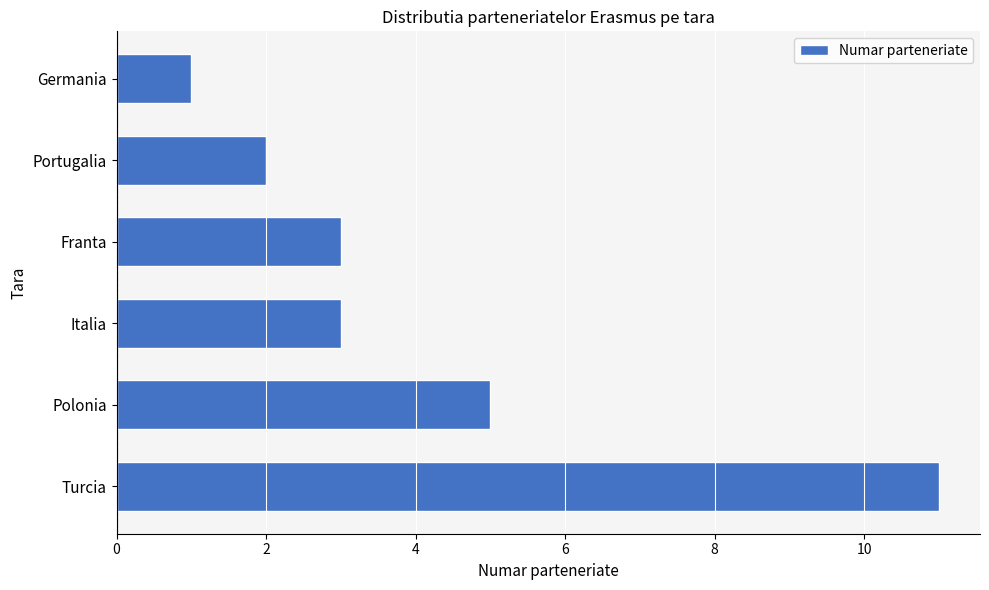

Are the bars horizontal?

Yes